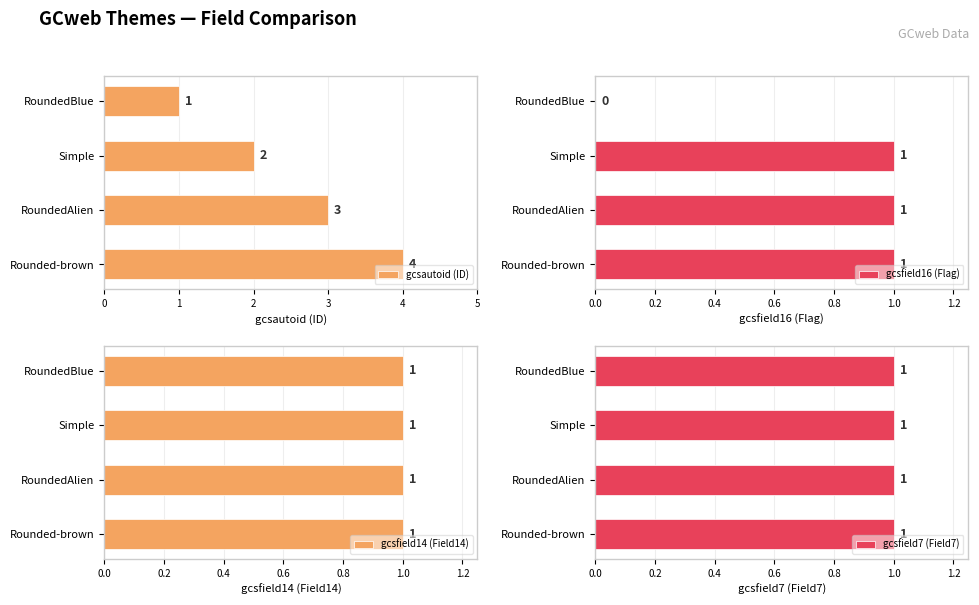

What is the sum of all gcsfield16 (Flag) values?

3